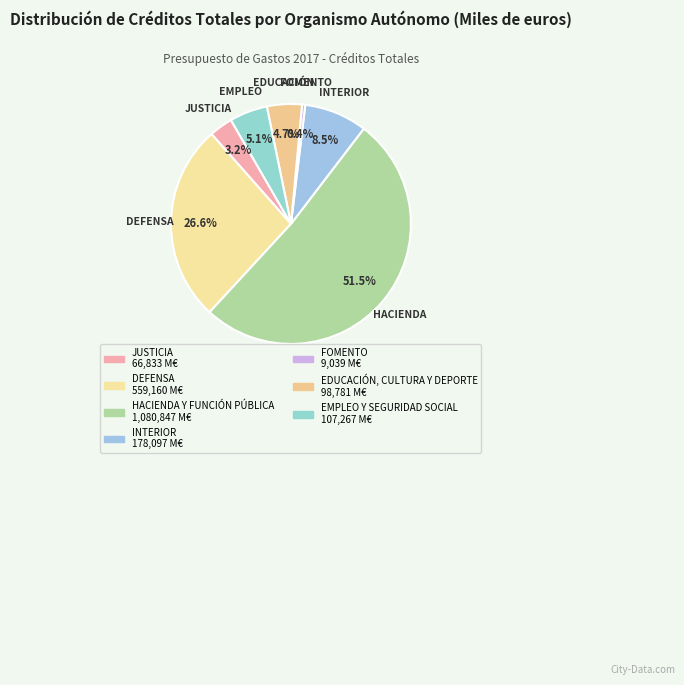

To the nearest percent, what is the difference between the HACIENDA Y FUNCIÓN PÚBLICA and EDUCACIÓN, CULTURA Y DEPORTE slice percentages?

47%